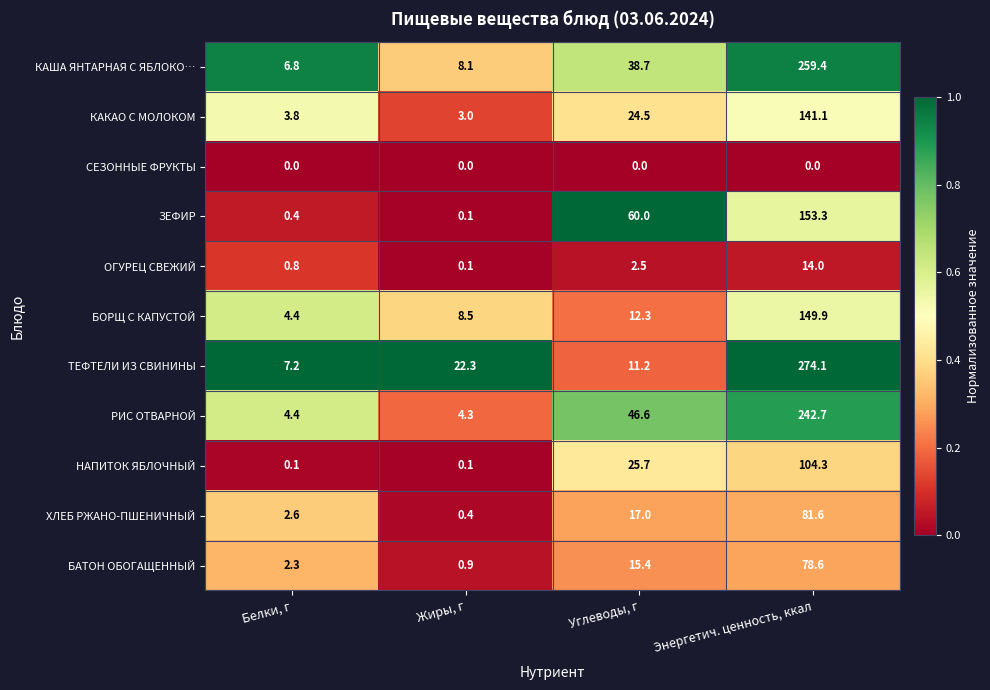

At which category does the chart reach its peak across all series?

Энергетич. ценность, ккал